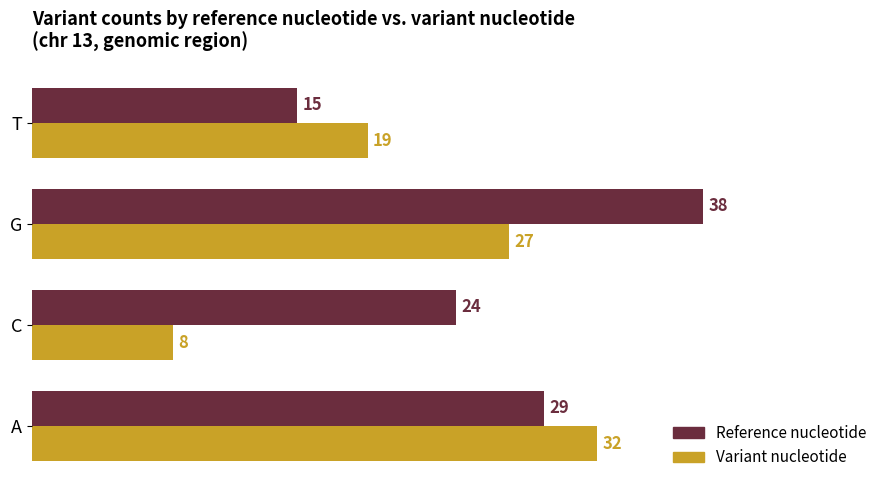

Count the number of categories in the chart.

4